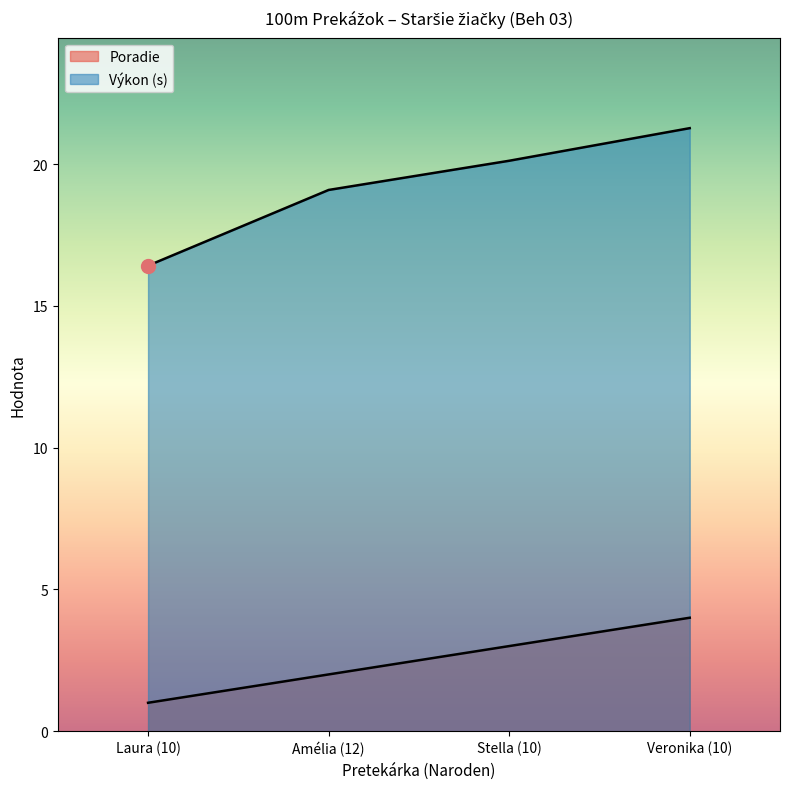

Which has a higher value, Veronika (10) or Laura (10)?

Veronika (10)